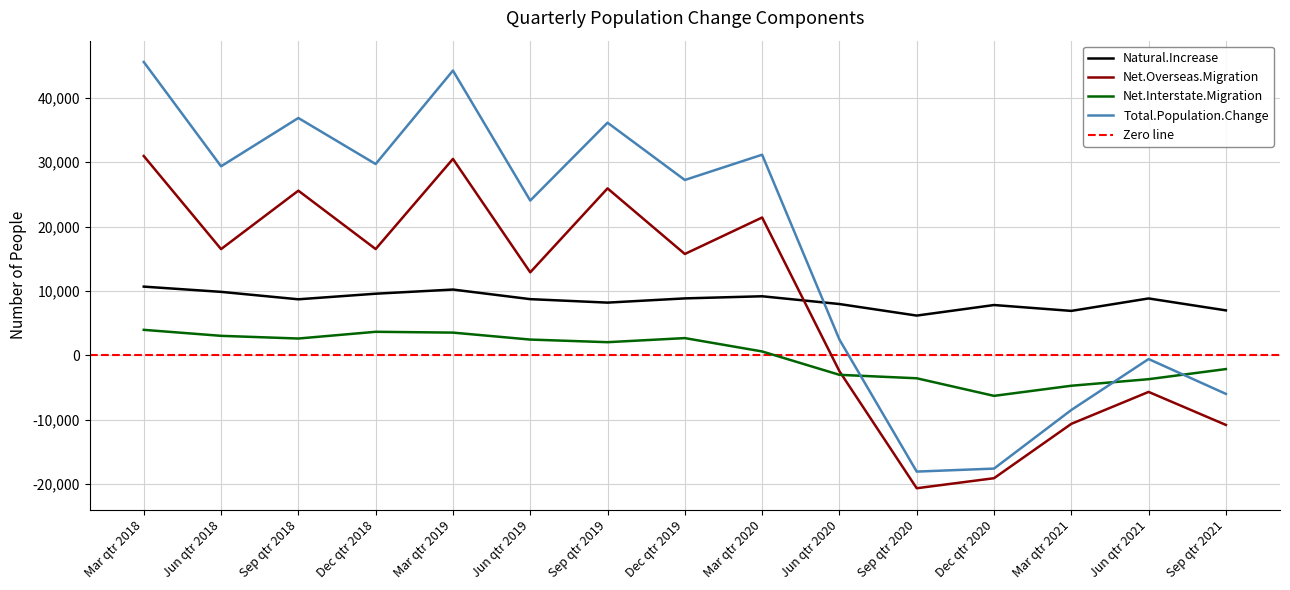

Reading left to right, extract all data points from this chart.

Natural.Increase: Mar qtr 2018=10665	Jun qtr 2018=9851	Sep qtr 2018=8695	Dec qtr 2018=9563	Mar qtr 2019=10210	Jun qtr 2019=8719	Sep qtr 2019=8178	Dec qtr 2019=8835	Mar qtr 2020=9166	Jun qtr 2020=7959	Sep qtr 2020=6165	Dec qtr 2020=7804	Mar qtr 2021=6893	Jun qtr 2021=8827	Sep qtr 2021=6972
Net.Overseas.Migration: Mar qtr 2018=30962	Jun qtr 2018=16495	Sep qtr 2018=25574	Dec qtr 2018=16506	Mar qtr 2019=30510	Jun qtr 2019=12886	Sep qtr 2019=25930	Dec qtr 2019=15737	Mar qtr 2020=21407	Jun qtr 2020=-2477	Sep qtr 2020=-20667	Dec qtr 2020=-19108	Mar qtr 2021=-10662	Jun qtr 2021=-5697	Sep qtr 2021=-10828
Net.Interstate.Migration: Mar qtr 2018=3947	Jun qtr 2018=3018	Sep qtr 2018=2599	Dec qtr 2018=3645	Mar qtr 2019=3518	Jun qtr 2019=2436	Sep qtr 2019=2030	Dec qtr 2019=2665	Mar qtr 2020=590	Jun qtr 2020=-3042	Sep qtr 2020=-3578	Dec qtr 2020=-6310	Mar qtr 2021=-4739	Jun qtr 2021=-3720	Sep qtr 2021=-2148
Total.Population.Change: Mar qtr 2018=45574	Jun qtr 2018=29364	Sep qtr 2018=36868	Dec qtr 2018=29714	Mar qtr 2019=44238	Jun qtr 2019=24041	Sep qtr 2019=36138	Dec qtr 2019=27237	Mar qtr 2020=31163	Jun qtr 2020=2440	Sep qtr 2020=-18080	Dec qtr 2020=-17614	Mar qtr 2021=-8508	Jun qtr 2021=-590	Sep qtr 2021=-6004